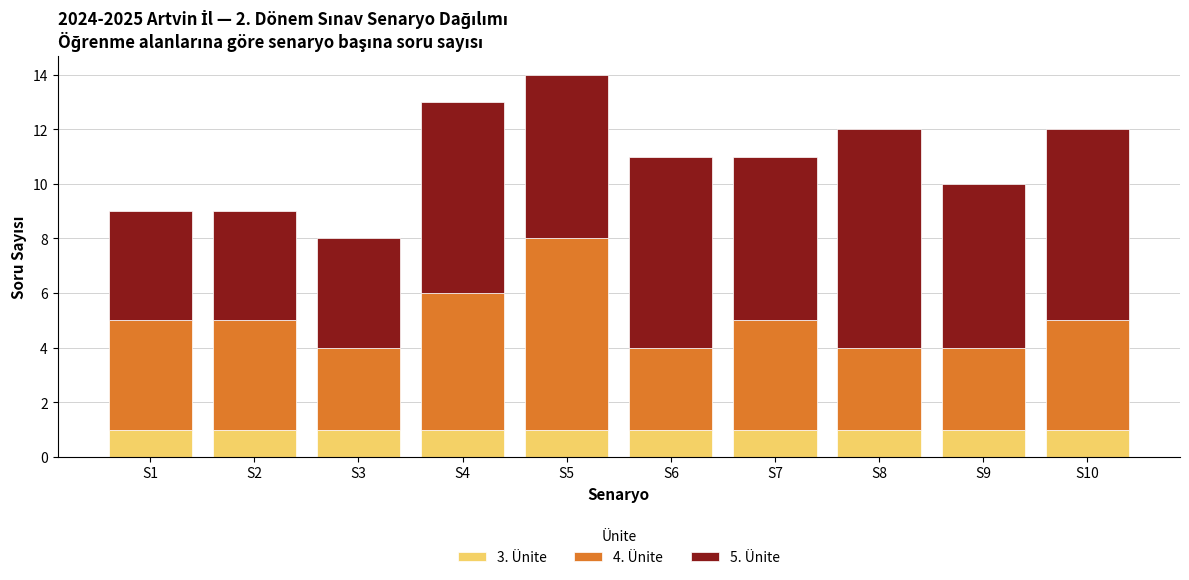

At which category is the sum across all series the highest?

S5